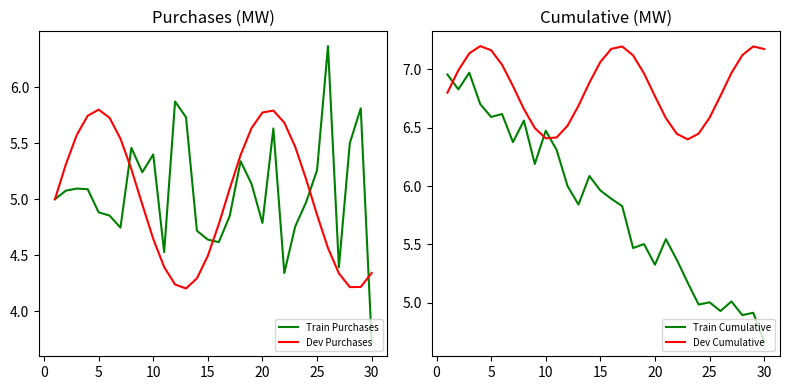

Reading left to right, extract all data points from this chart.

Train Purchases: 5.0	5.1	5.1	5.1	4.9	4.9	4.7	5.5	5.2	5.4	4.5	5.9	5.7	4.7	4.6	4.6	4.8	5.3	5.1	4.8	5.6	4.3	4.8	5.0	5.3	6.4	4.4	5.5	5.8	3.7
Dev Purchases: 5.0	5.3	5.6	5.7	5.8	5.7	5.5	5.3	5.0	4.6	4.4	4.2	4.2	4.3	4.5	4.8	5.1	5.4	5.6	5.8	5.8	5.7	5.5	5.2	4.9	4.6	4.3	4.2	4.2	4.3
Train Cumulative: 7.0	6.8	7.0	6.7	6.6	6.6	6.4	6.6	6.2	6.5	6.3	6.0	5.8	6.1	6.0	5.9	5.8	5.5	5.5	5.3	5.5	5.4	5.2	5.0	5.0	4.9	5.0	4.9	4.9	4.7
Dev Cumulative: 6.8	7.0	7.1	7.2	7.2	7.0	6.9	6.7	6.5	6.4	6.4	6.5	6.7	6.9	7.1	7.2	7.2	7.1	7.0	6.8	6.6	6.4	6.4	6.4	6.6	6.8	7.0	7.1	7.2	7.2